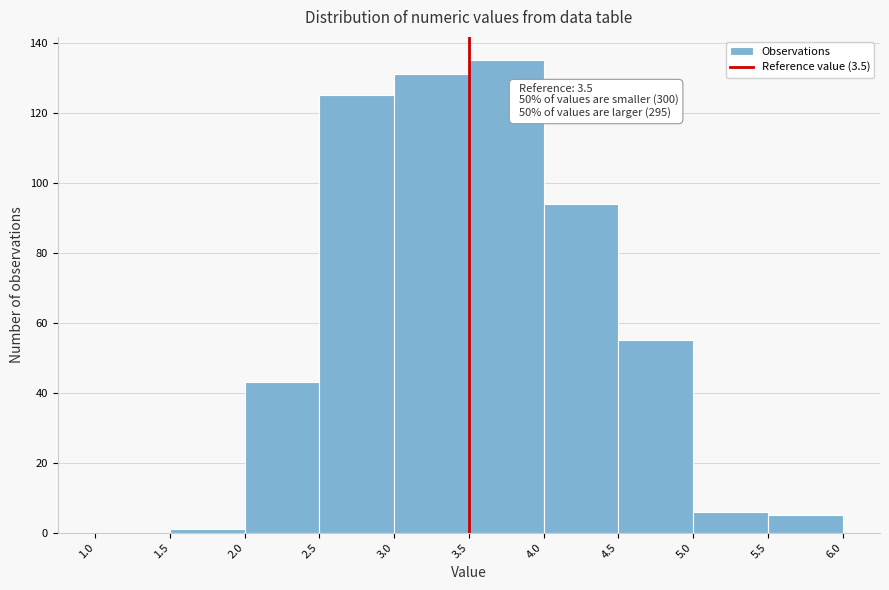

Over which range of the x-axis is the bar tallest?

3.5 to 4.0